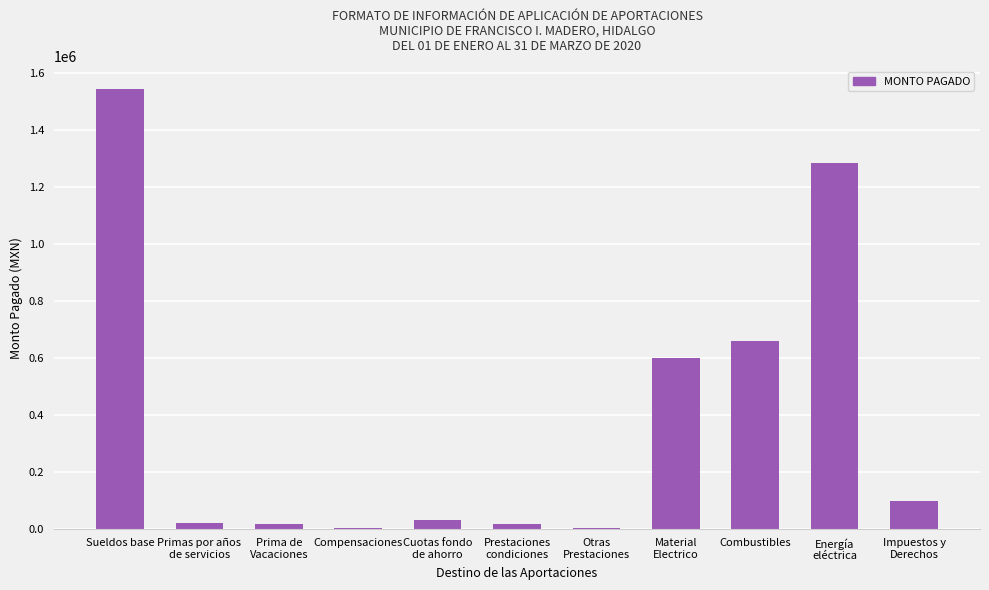

What is the maximum value shown in the chart?

1545516.0